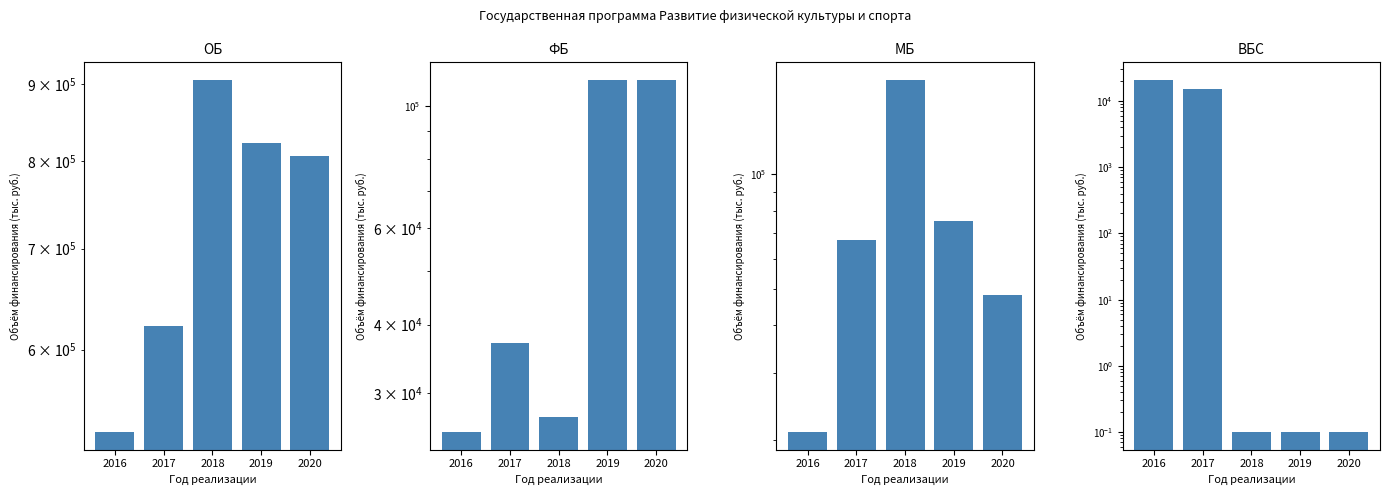

Where does the ФБ series first go above 37021?

2019